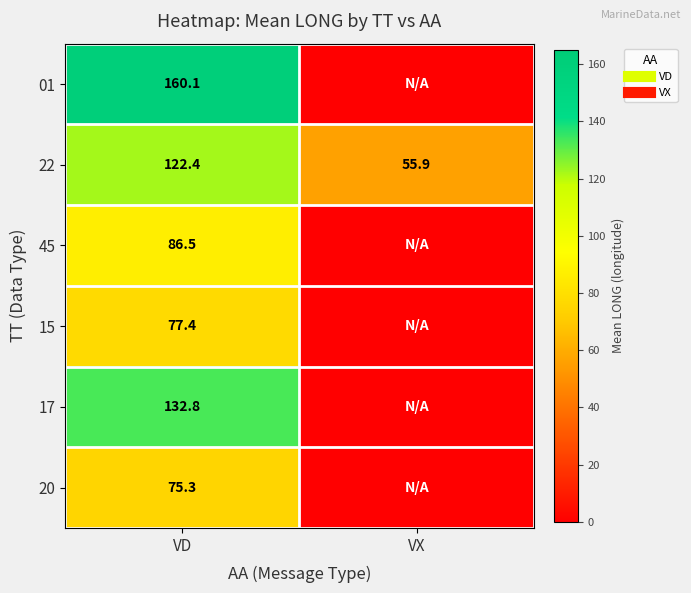

Where does the 20 series first go above 75?

VD